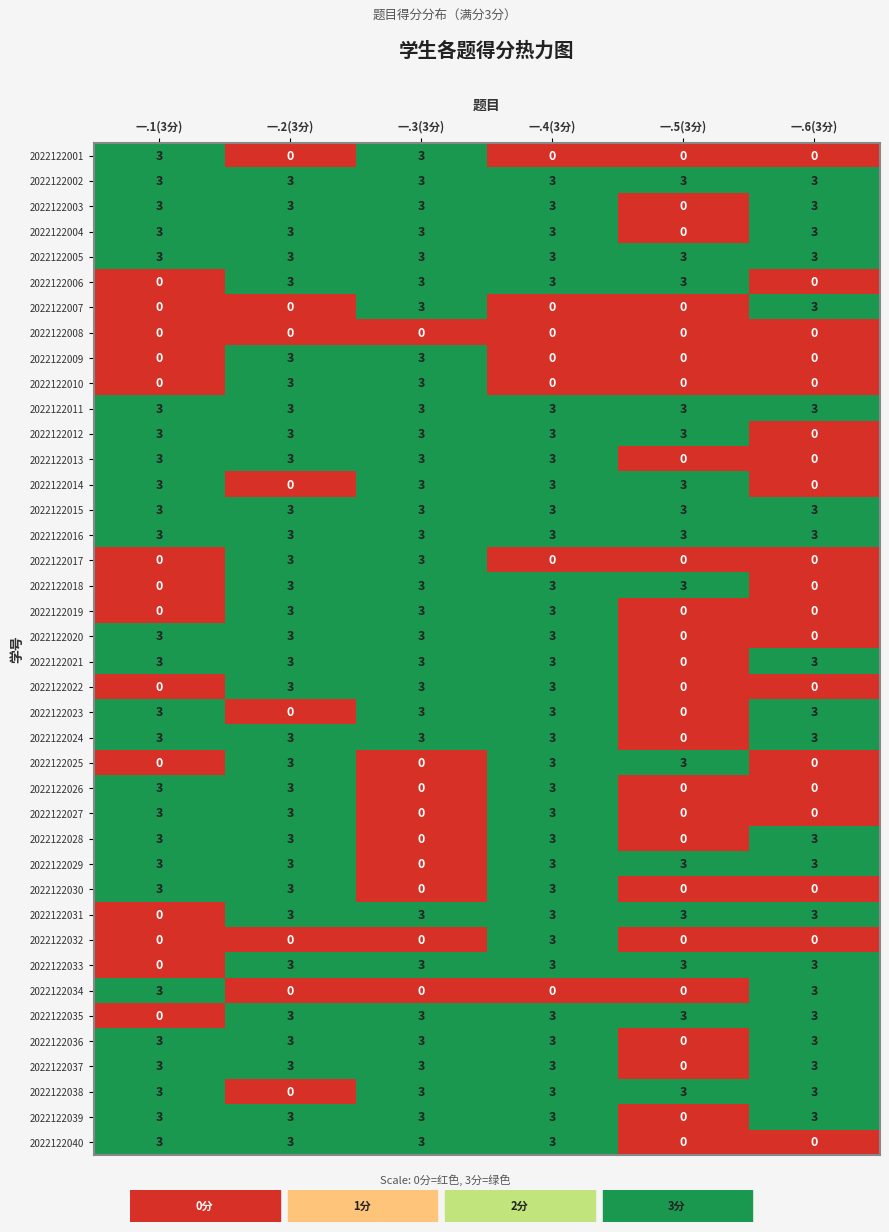

What is the difference between the highest and lowest values at 一.5(3分)?

3